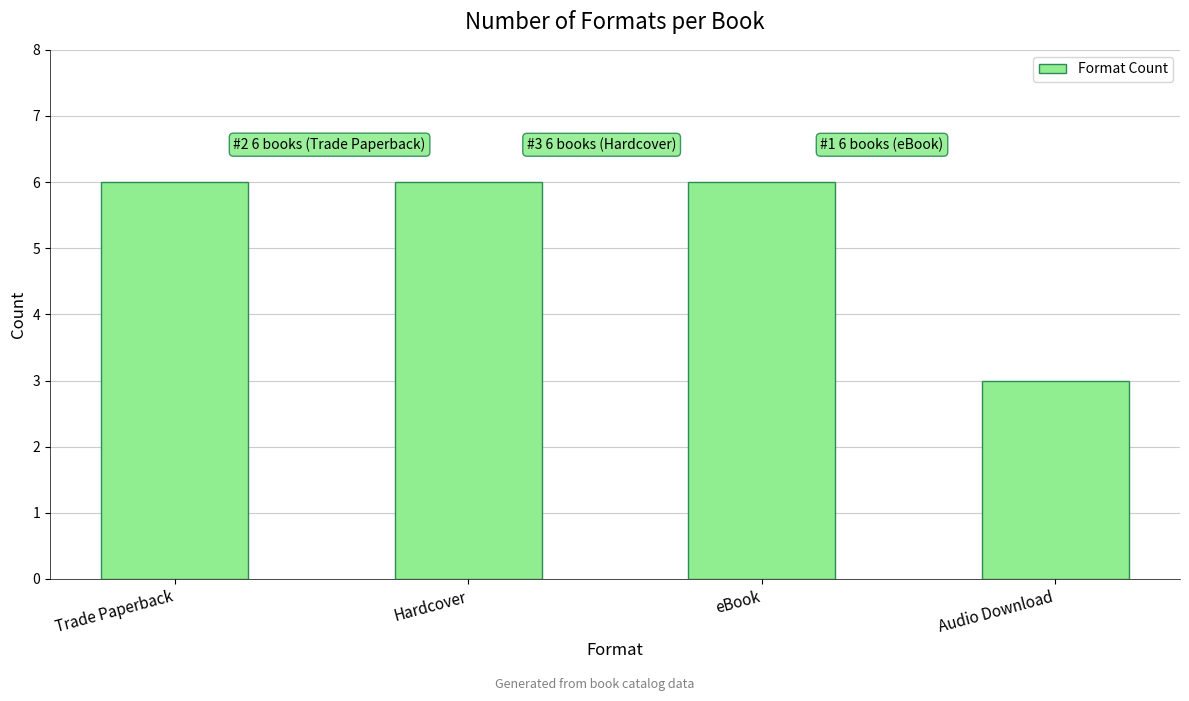

What is the sum of the values at Trade Paperback and Hardcover?

12